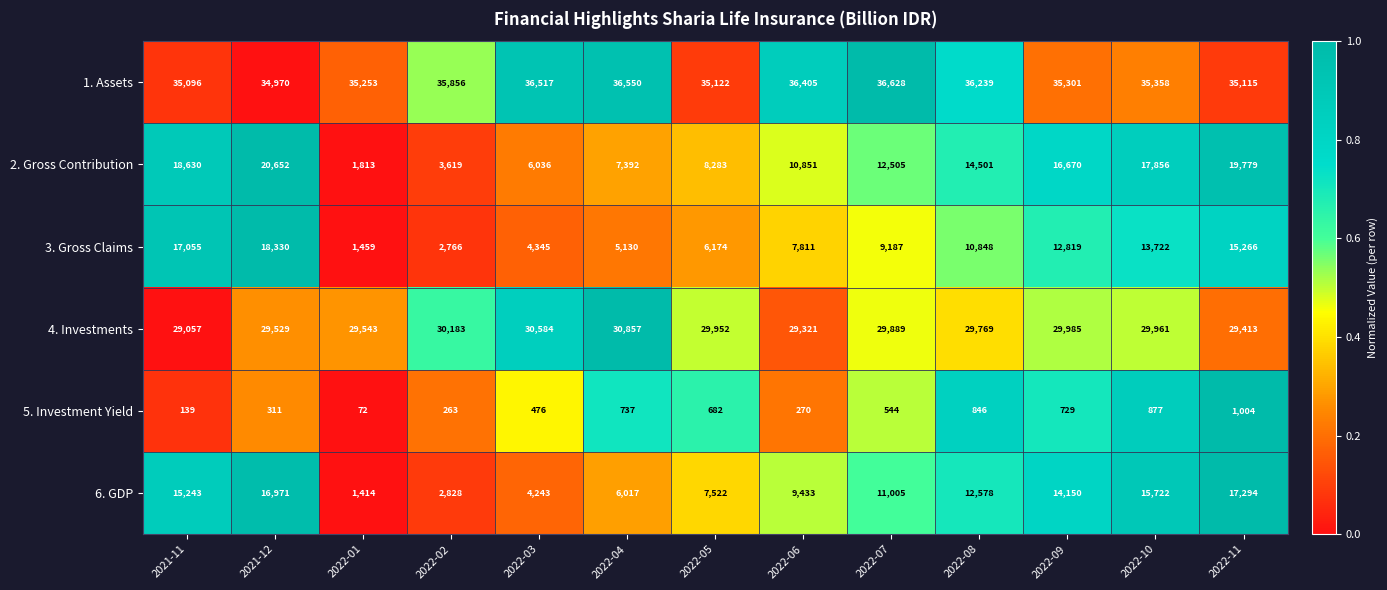

True or false: 1. Assets has a value of 48973 at 2022-03.

False